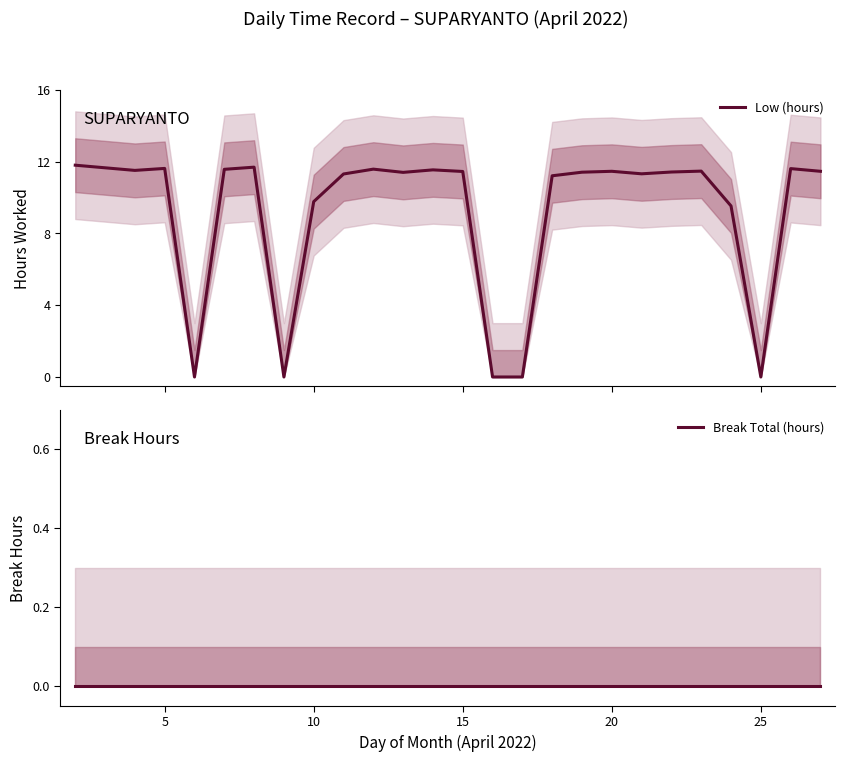

What is the value of the Low (hours) point at the 19th from the left?

11.3